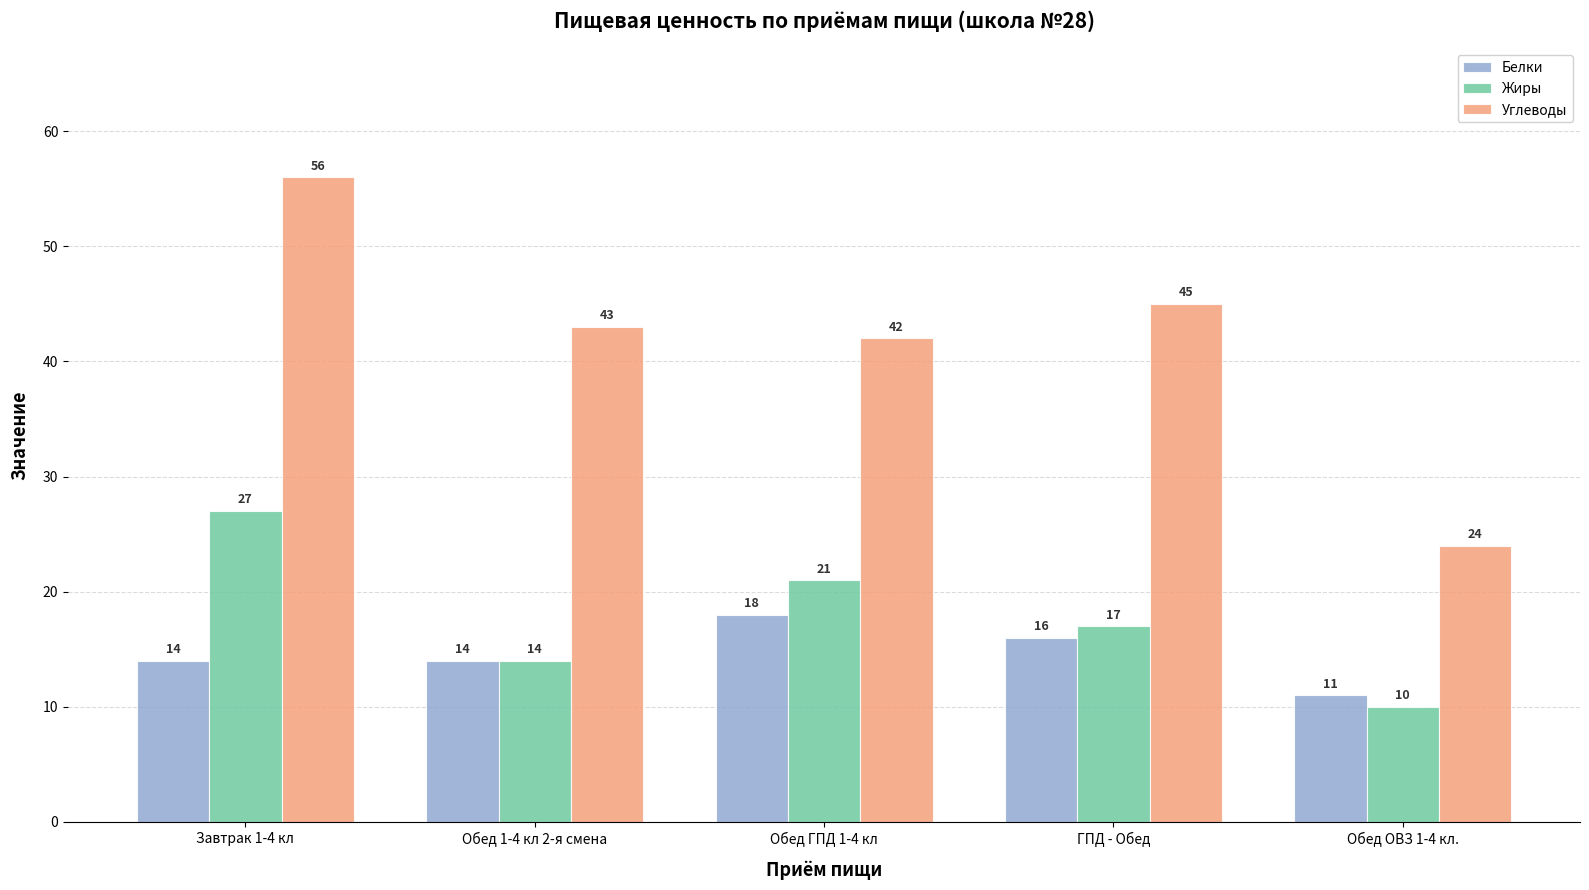

The Углеводы series shows 9 at ГПД - Обед. True or false?

False